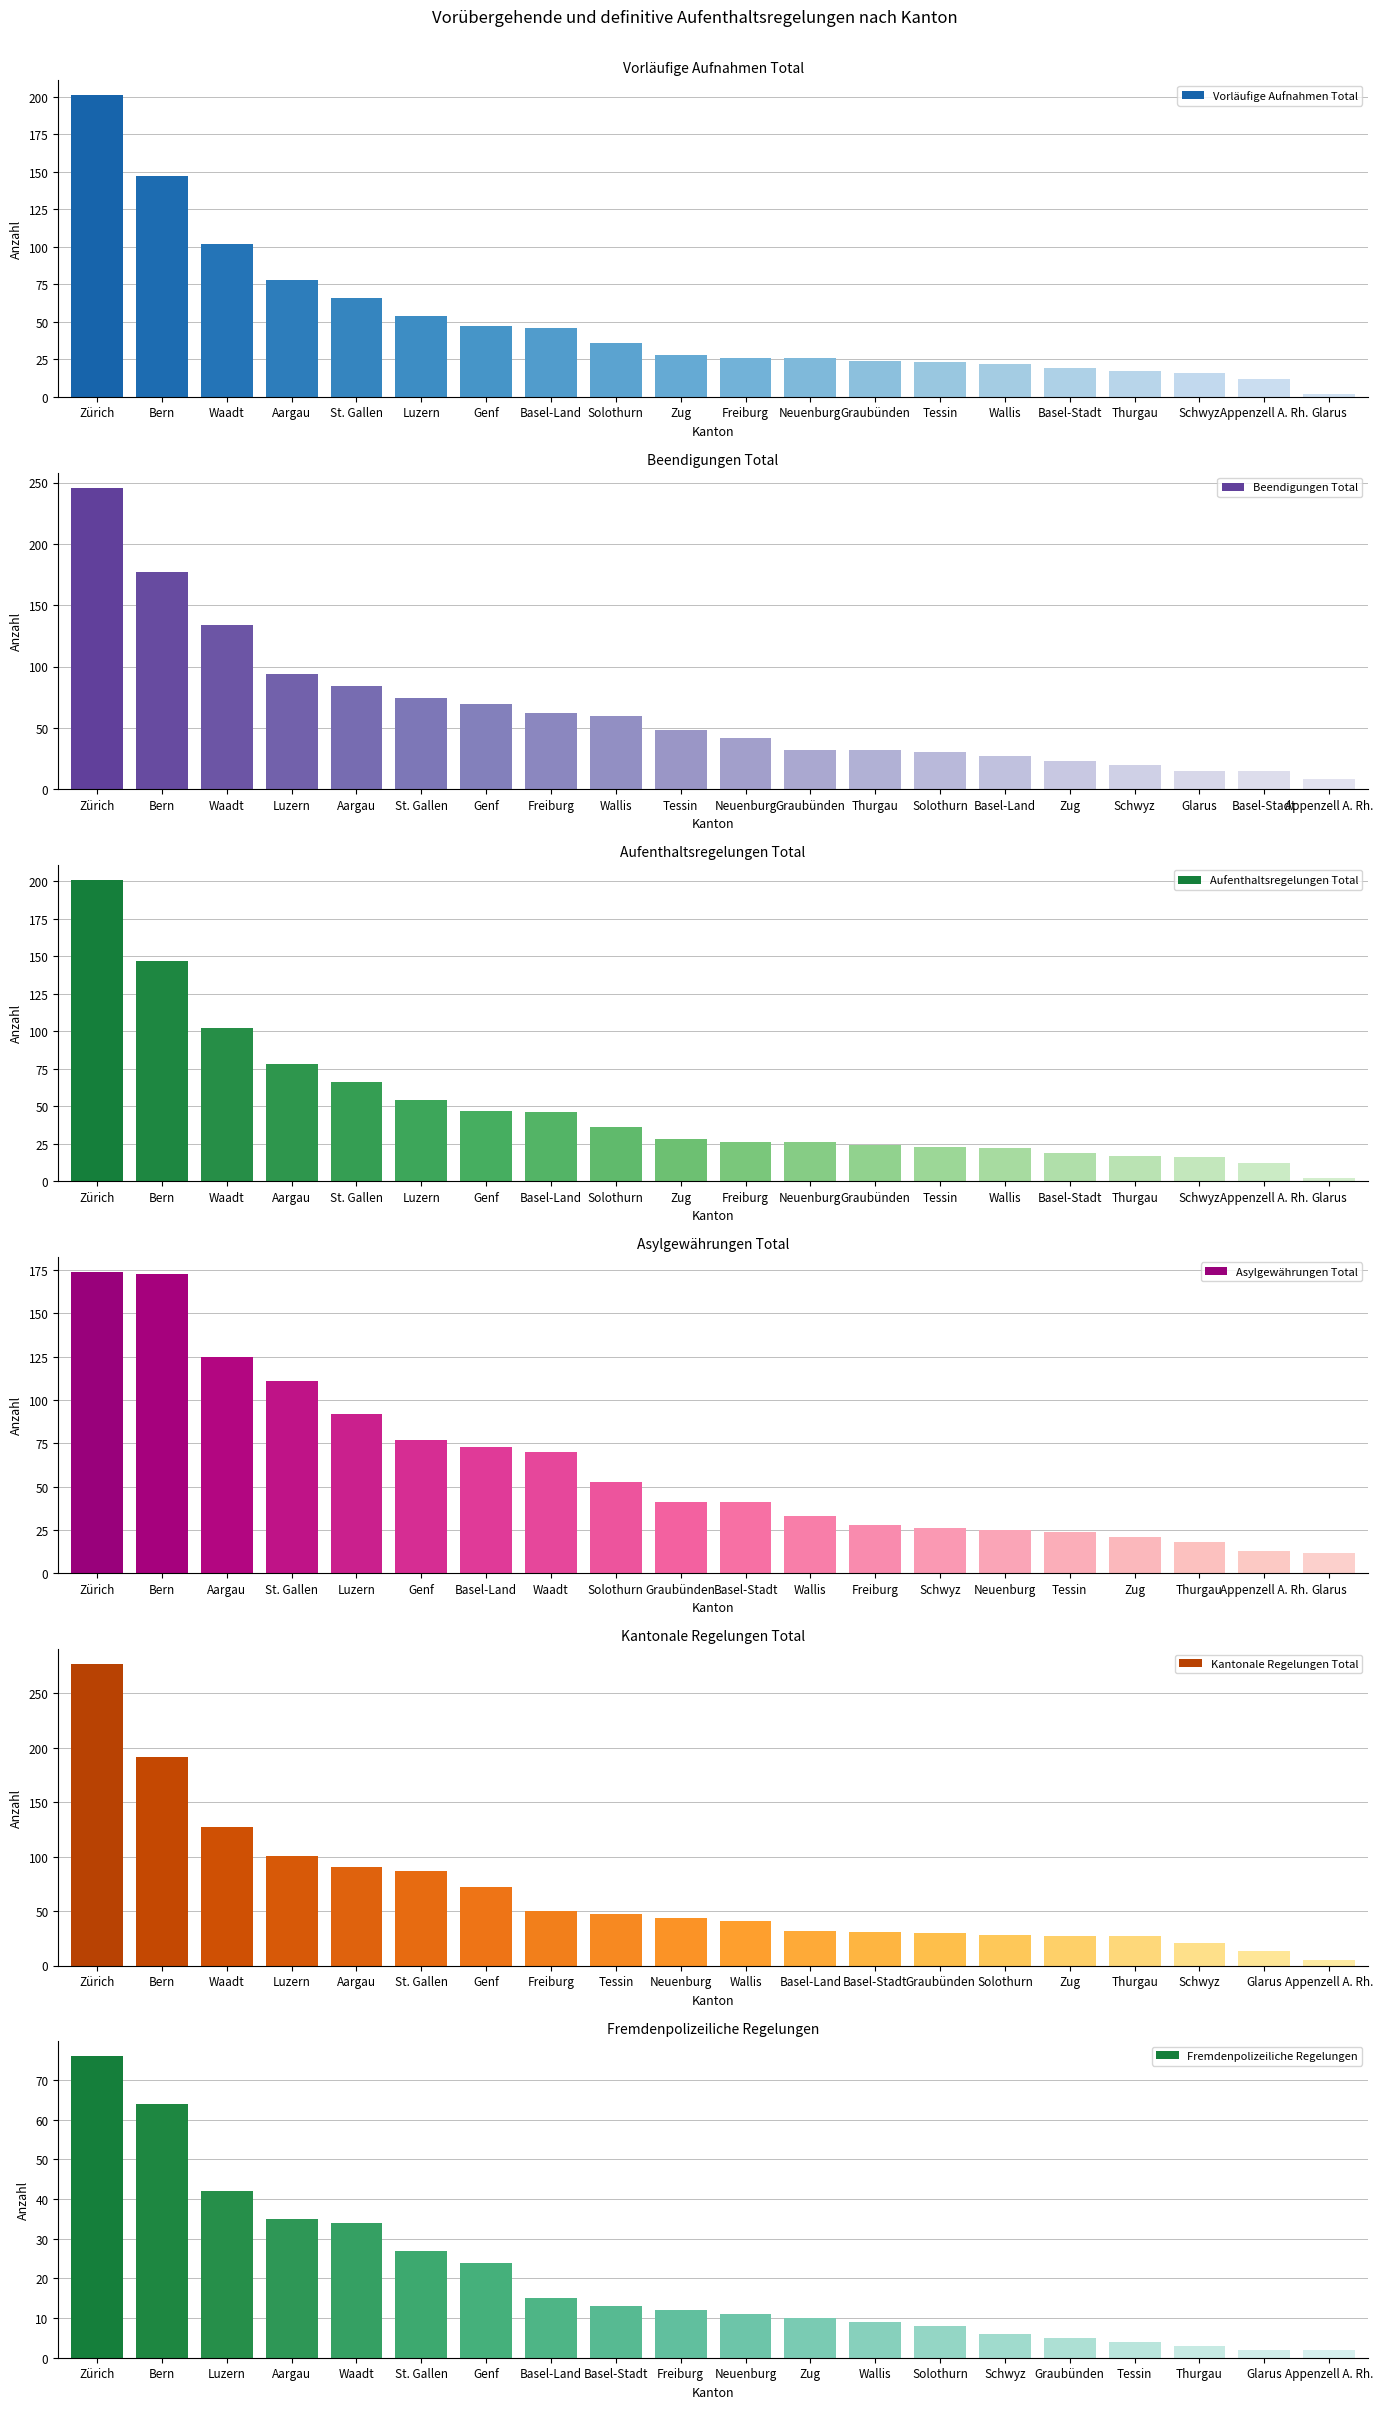

Count the number of categories in the chart.

20